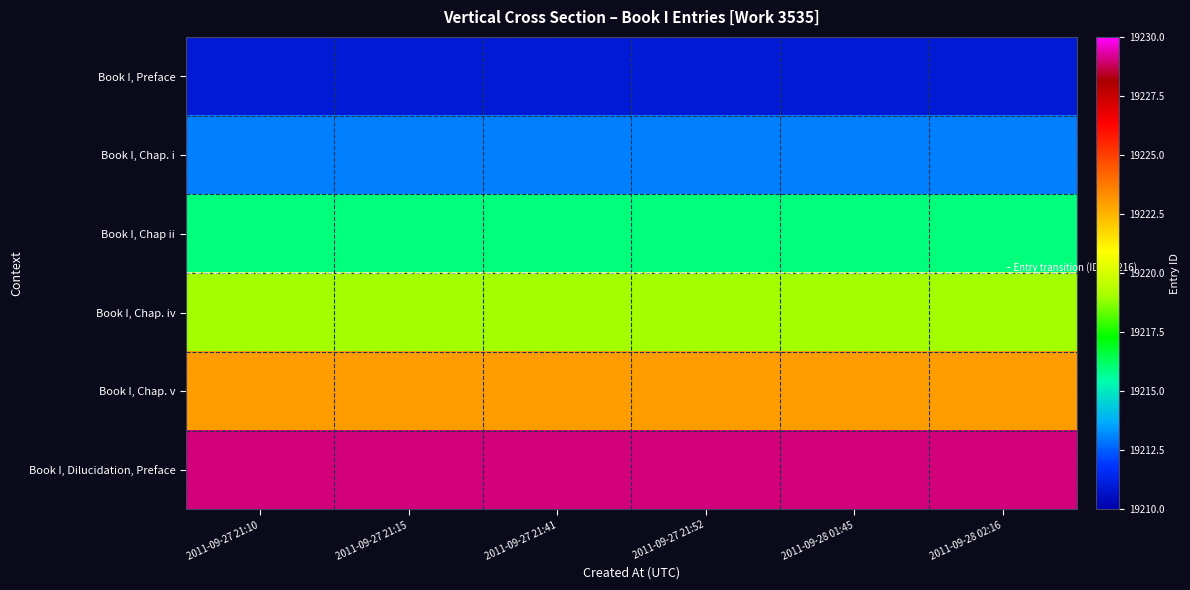

What is the sum of the Book I, Chap. i values at 2011-09-27 21:15 and 2011-09-28 02:16?

38426